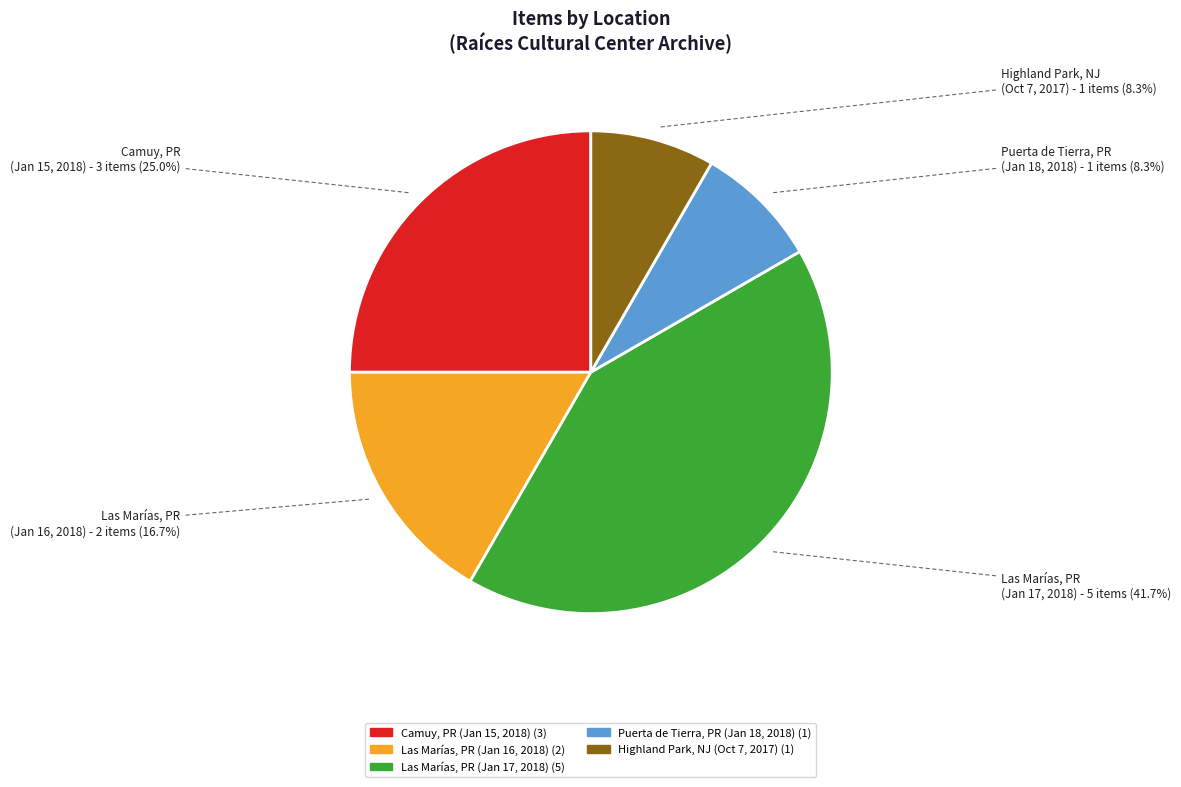

Is there a majority slice in this chart?

No